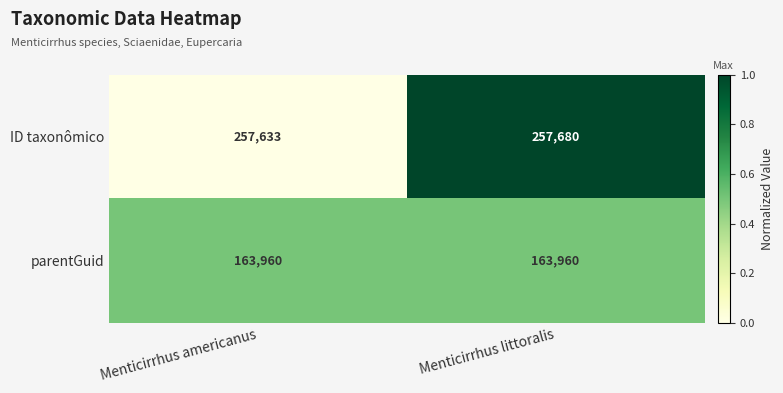

At which label is ID taxonômico closest to 257656?

Menticirrhus americanus